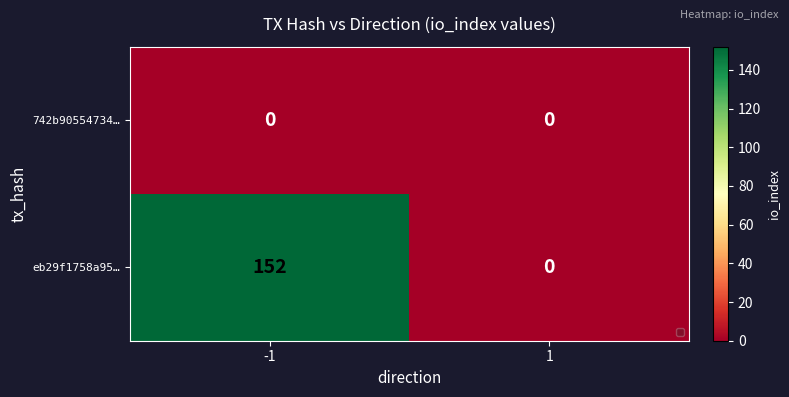

At which category does the chart reach its minimum across all series?

1